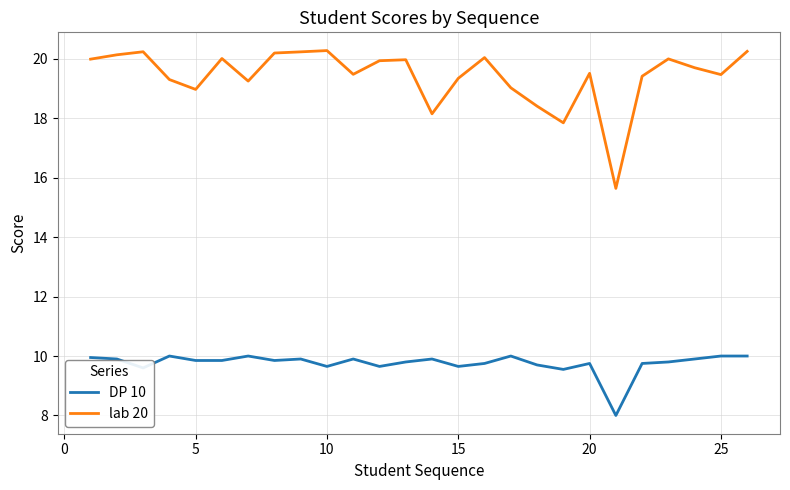

True or false: DP 10 and lab 20 cross at least once.

False